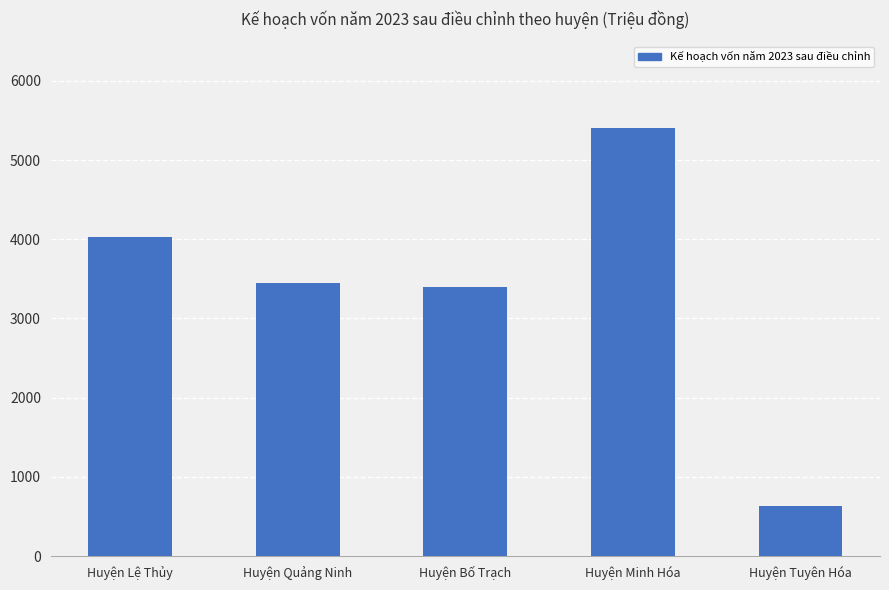

What is the average value?

3384